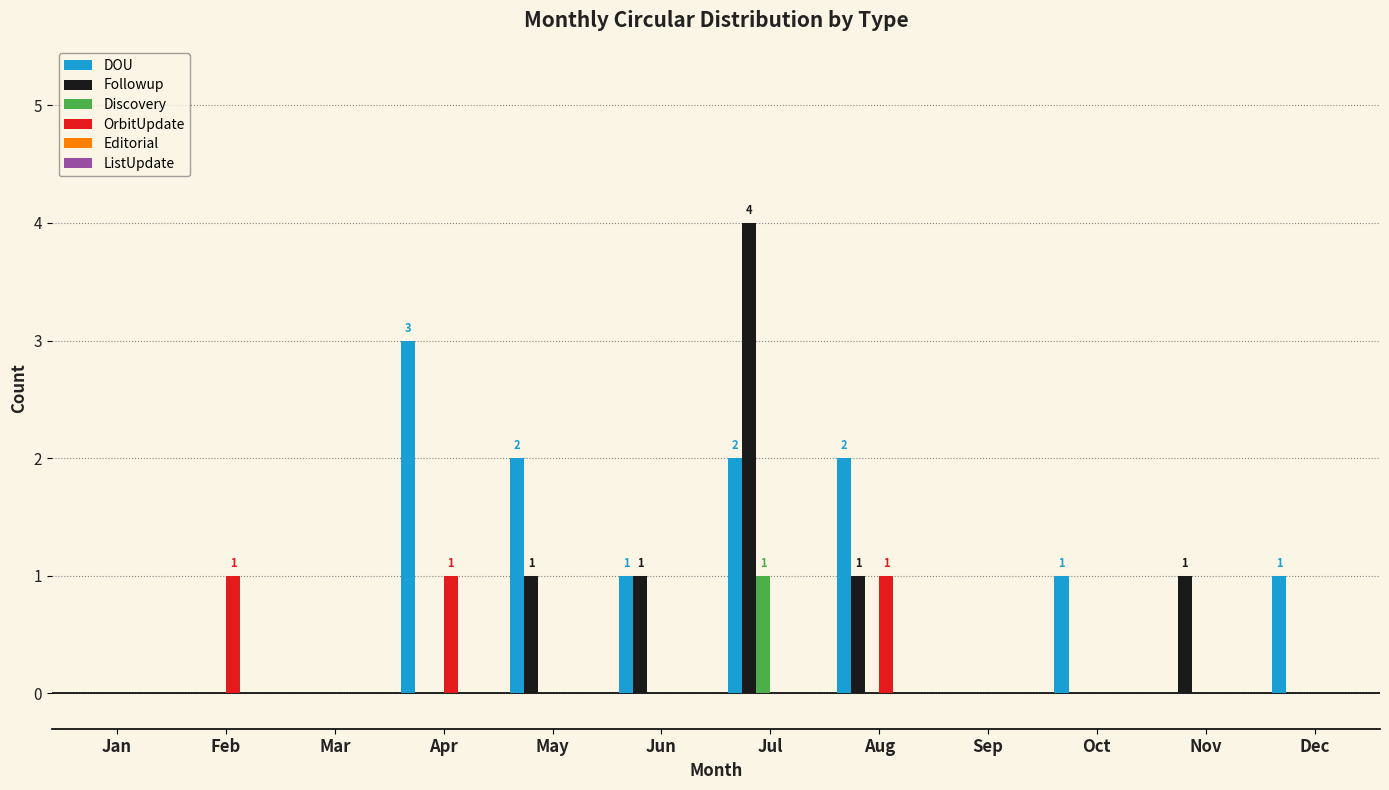

Which series changed the most between Apr and Nov?

DOU